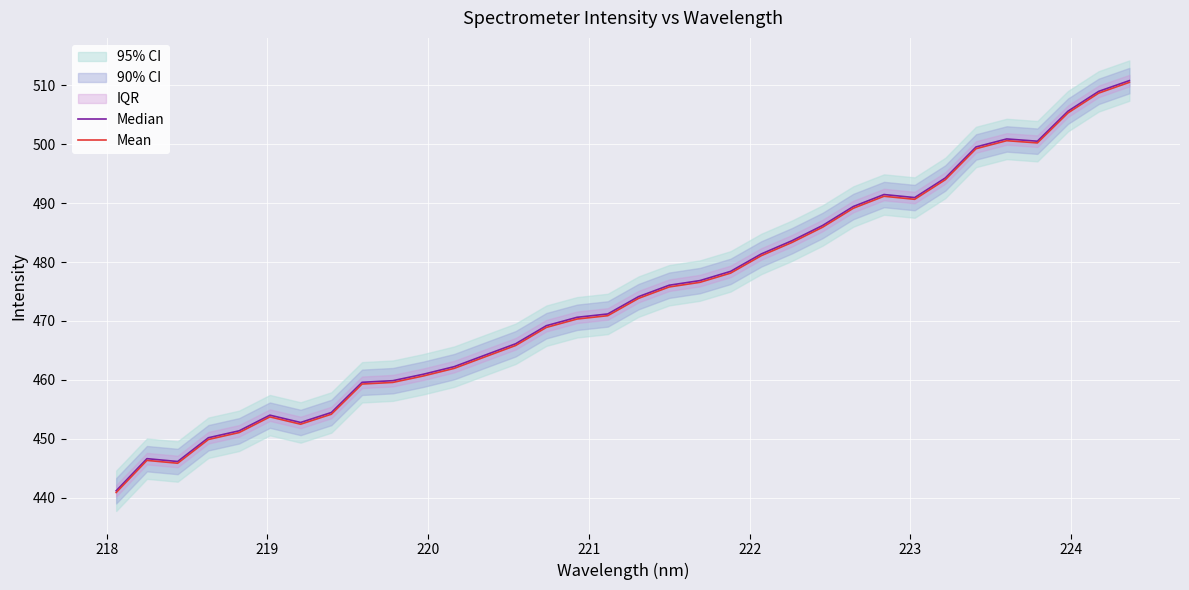

How many data points in Median are less than 474?

17